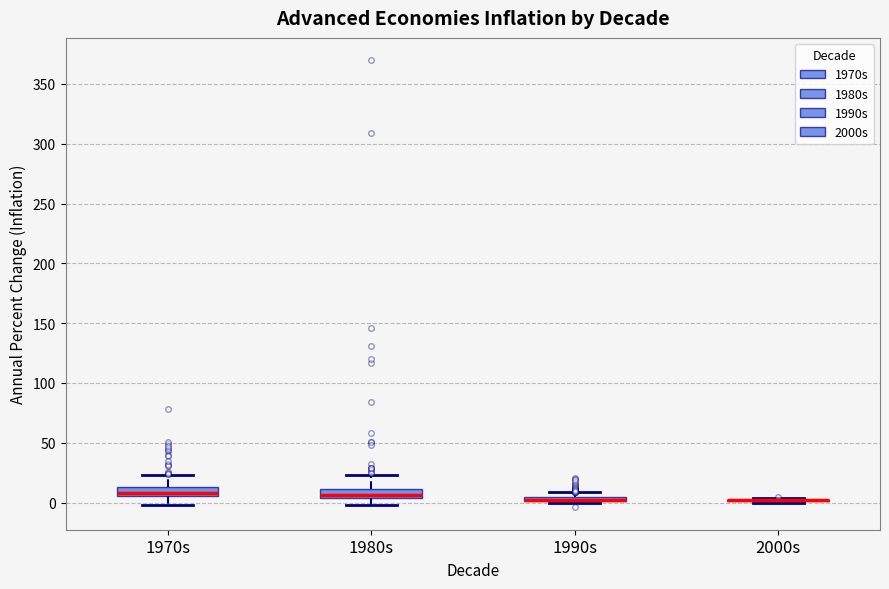

Where does the median line of the box for 1970s sit on the y-axis? The values are not printed on the chart, so give them approximately, as read against the axis.

10